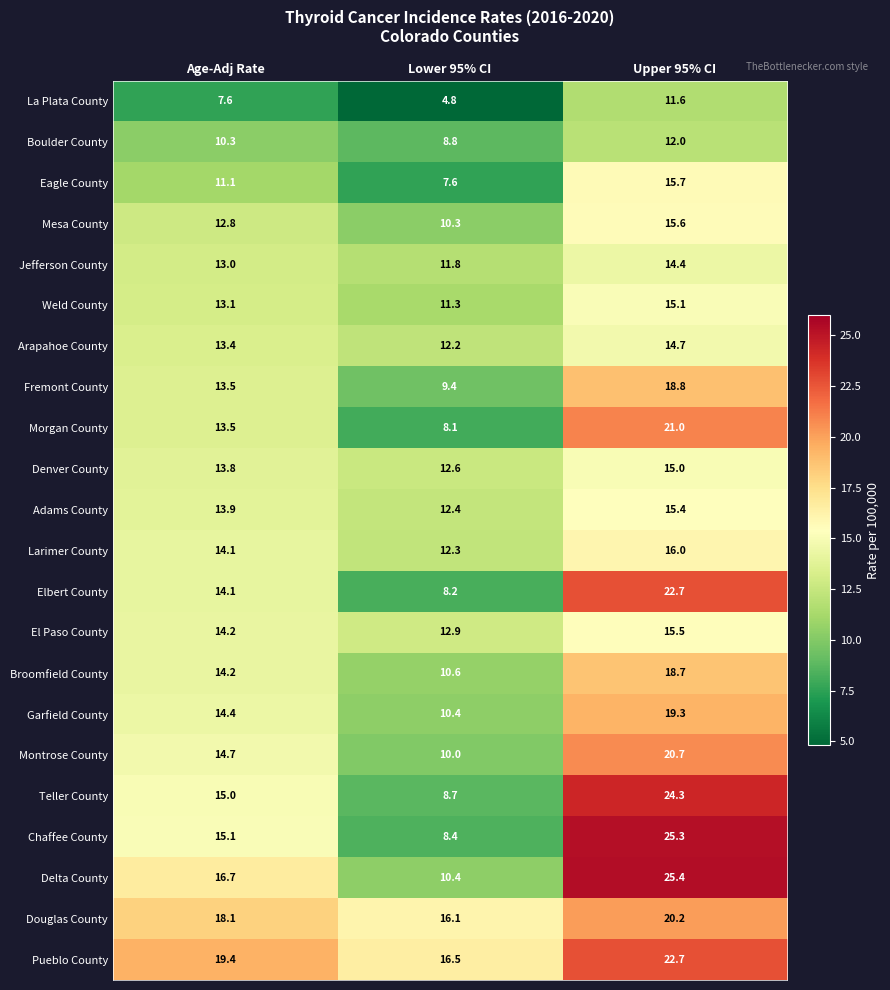

List the labels in order of Adams County value, smallest first.

Lower 95% CI, Age-Adj Rate, Upper 95% CI